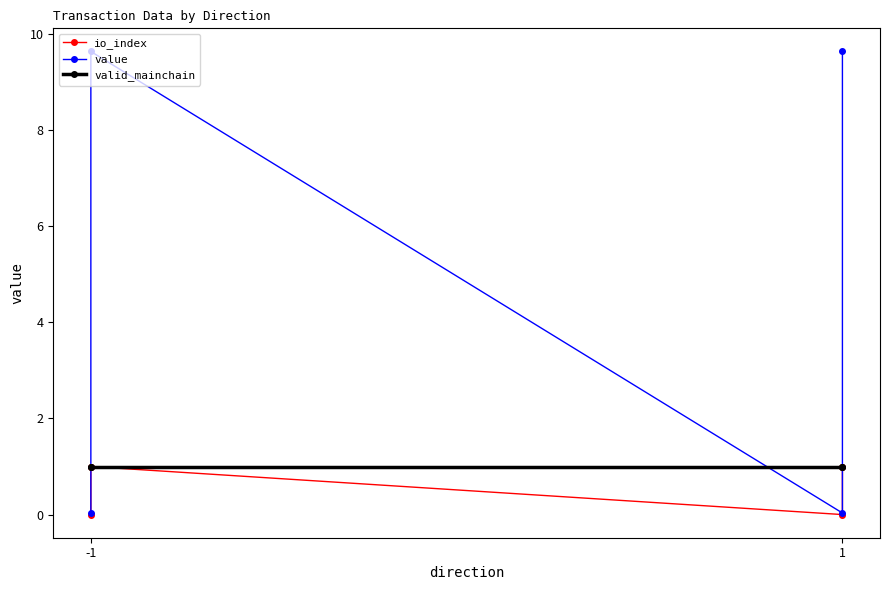

True or false: valid_mainchain and value intersect in this chart.

True